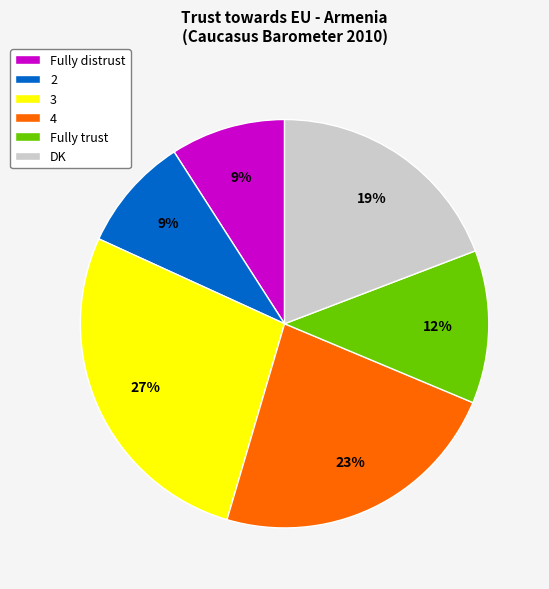

To the nearest percent, what percentage of the pie is Fully trust?

12%